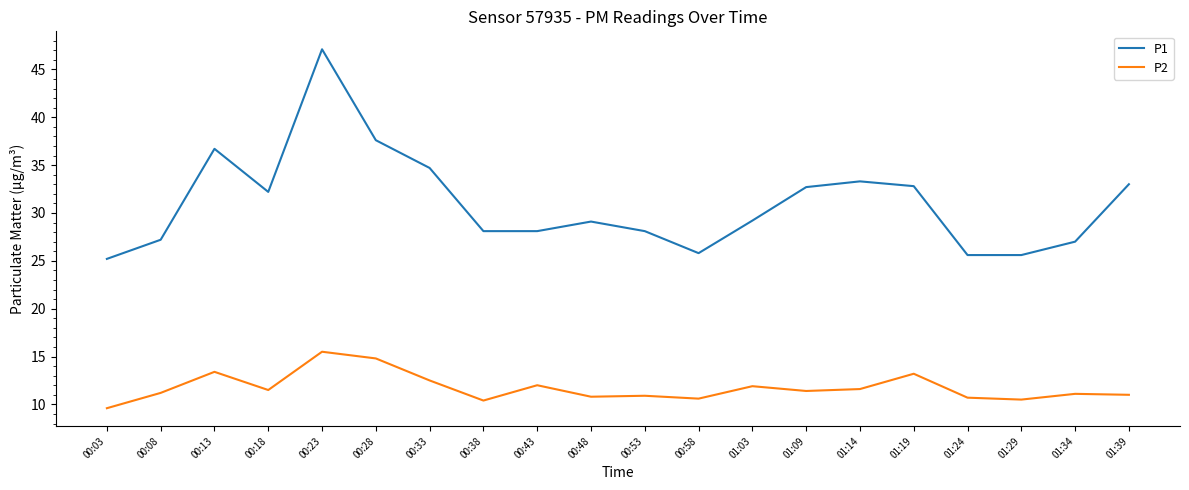

What is the maximum value shown in the chart?

47.1